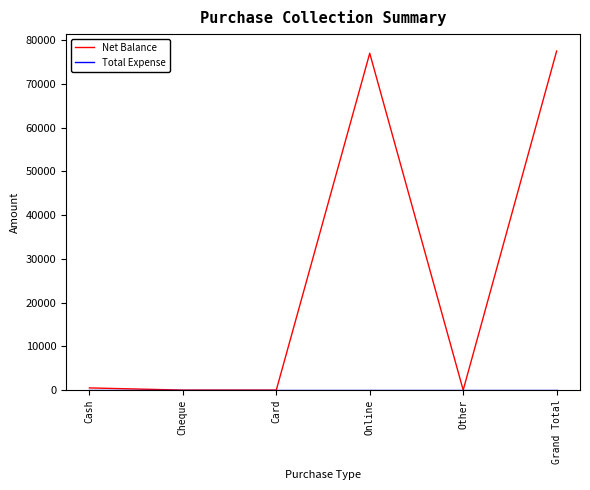

The value of Net Balance at Grand Total is 77499. True or false?

True